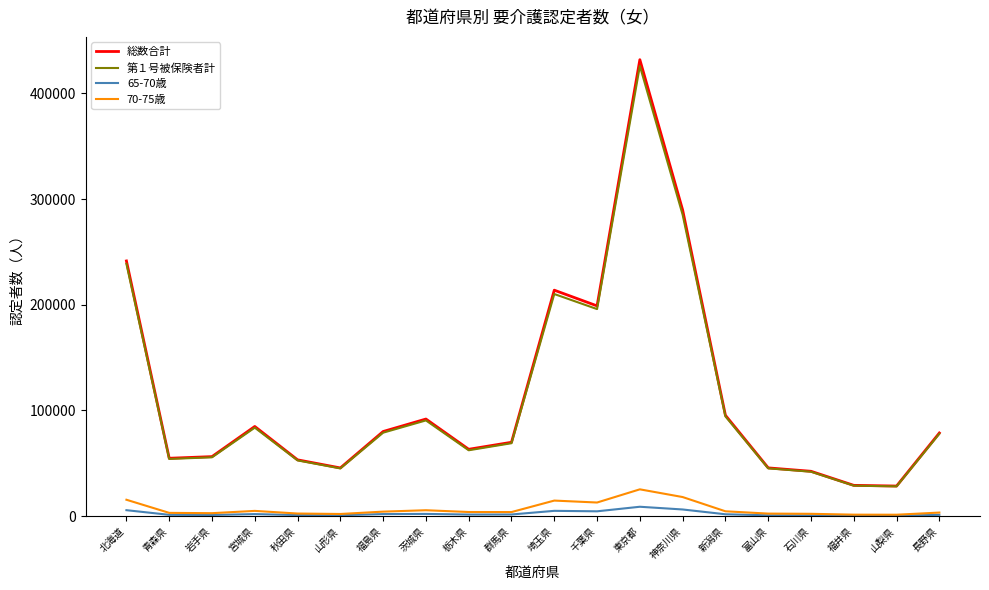

The 70-75歳 series shows 18011 at 神奈川県. True or false?

True